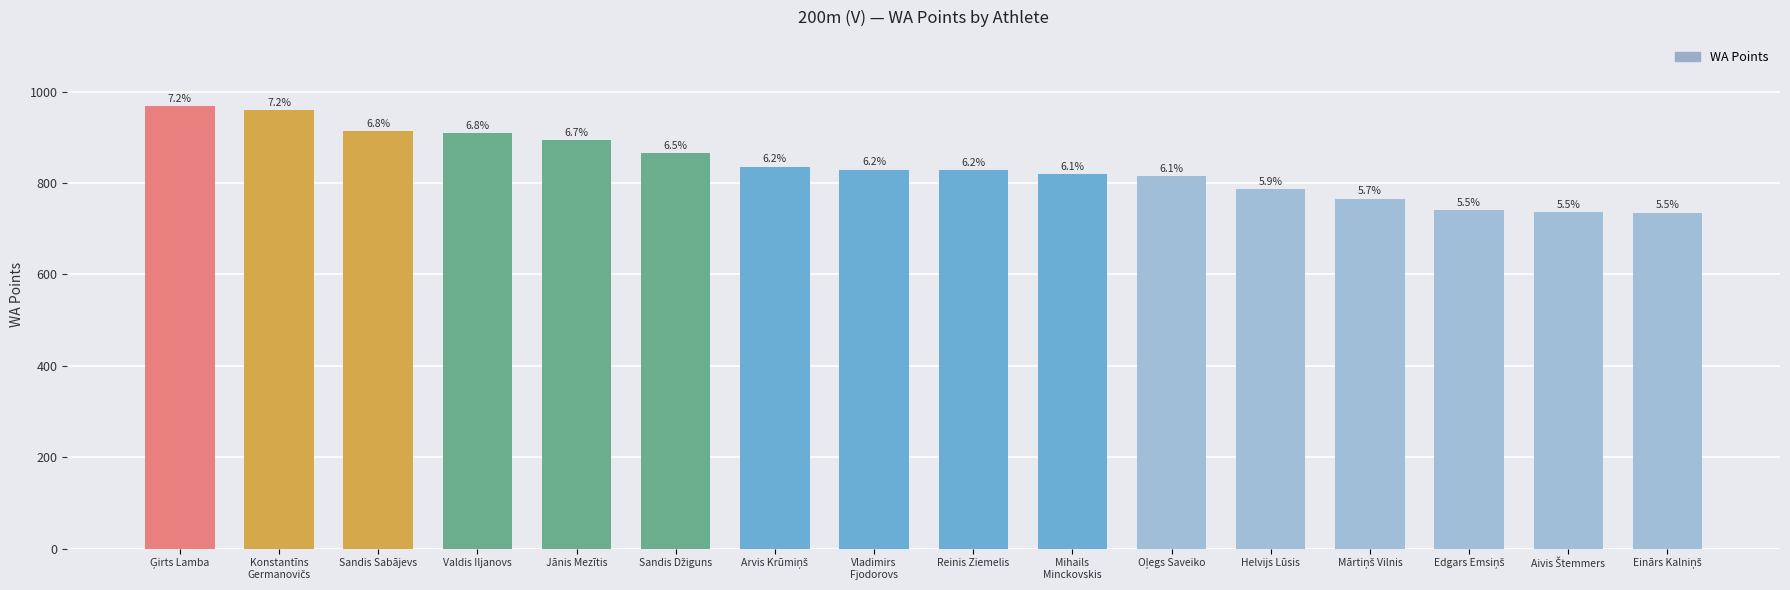

Reading left to right, transcribe all the data shown in this chart.

968	959	913	909	894	865	836	829	828	819	815	787	766	741	736	735